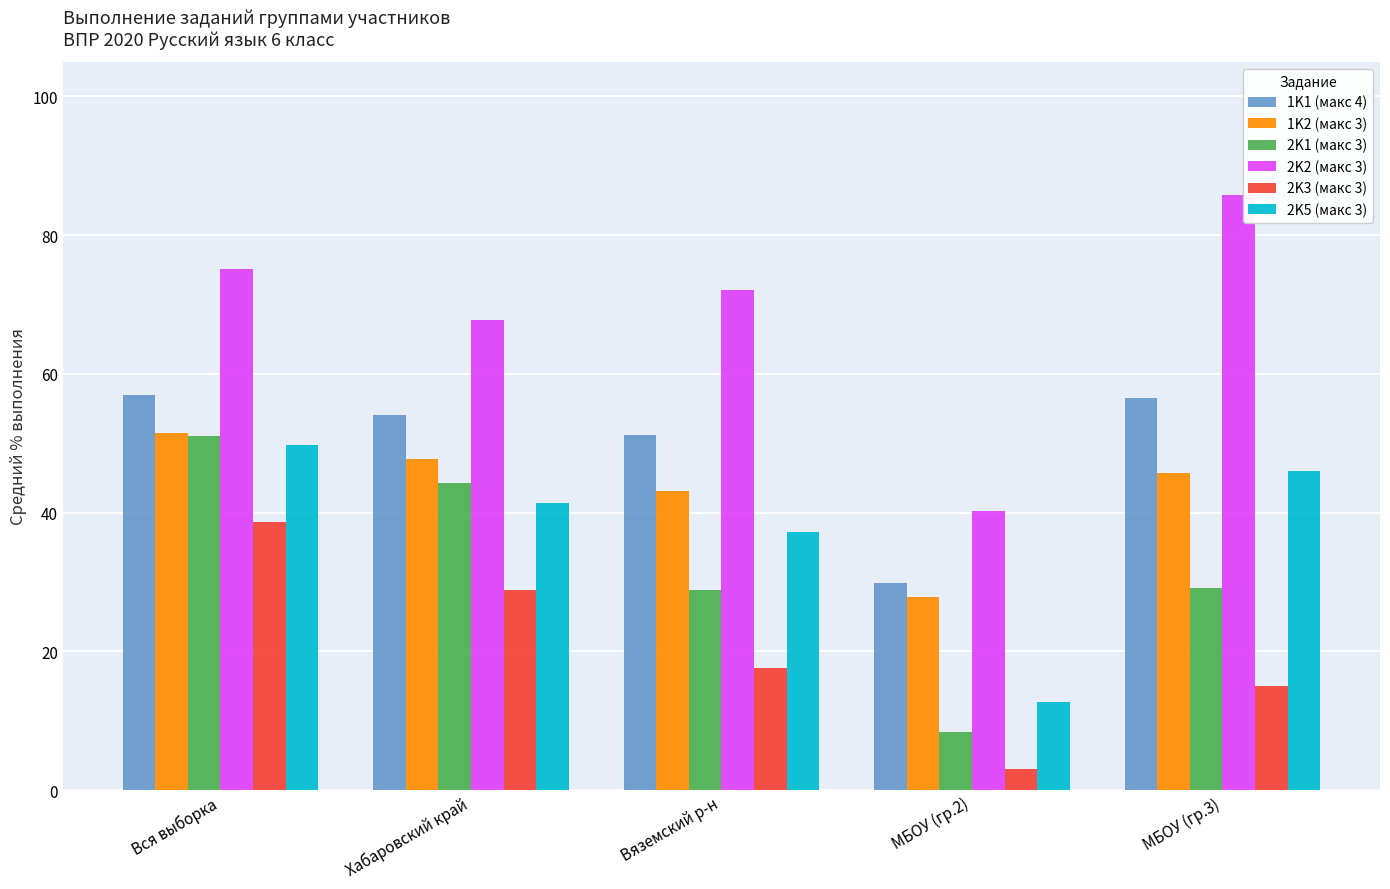

What is the greatest value displayed?

85.8